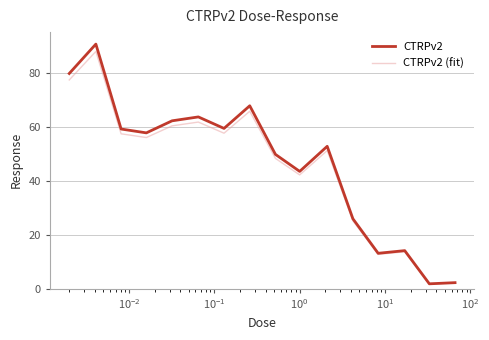

Which series has the widest spread of values?

CTRPv2